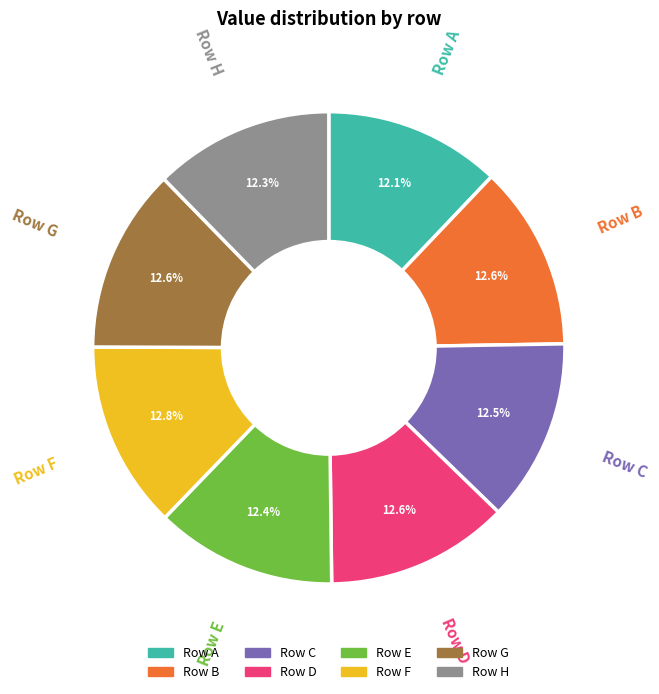

Is the sum of Row F and Row H greater than half?

No